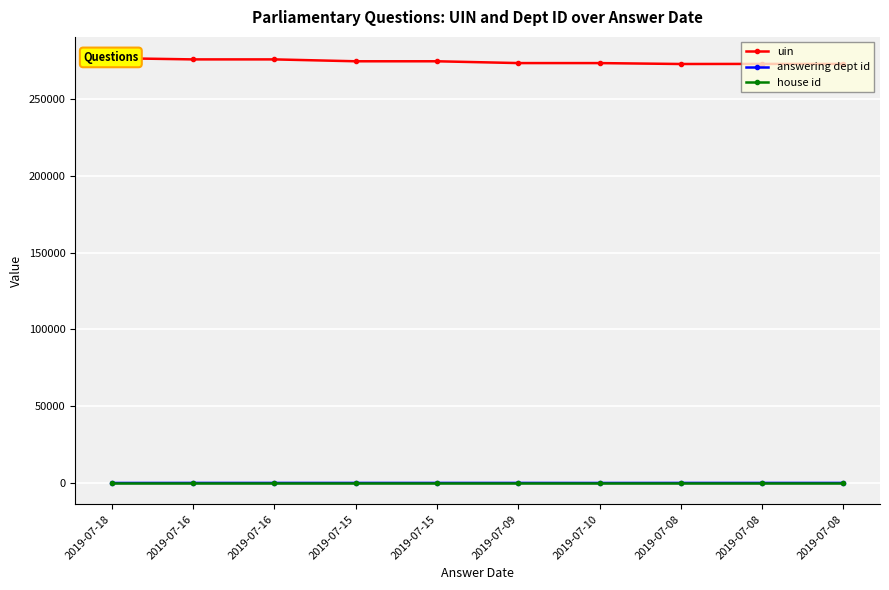

Between 2019-07-09 and 2019-07-18, which is larger?

2019-07-18